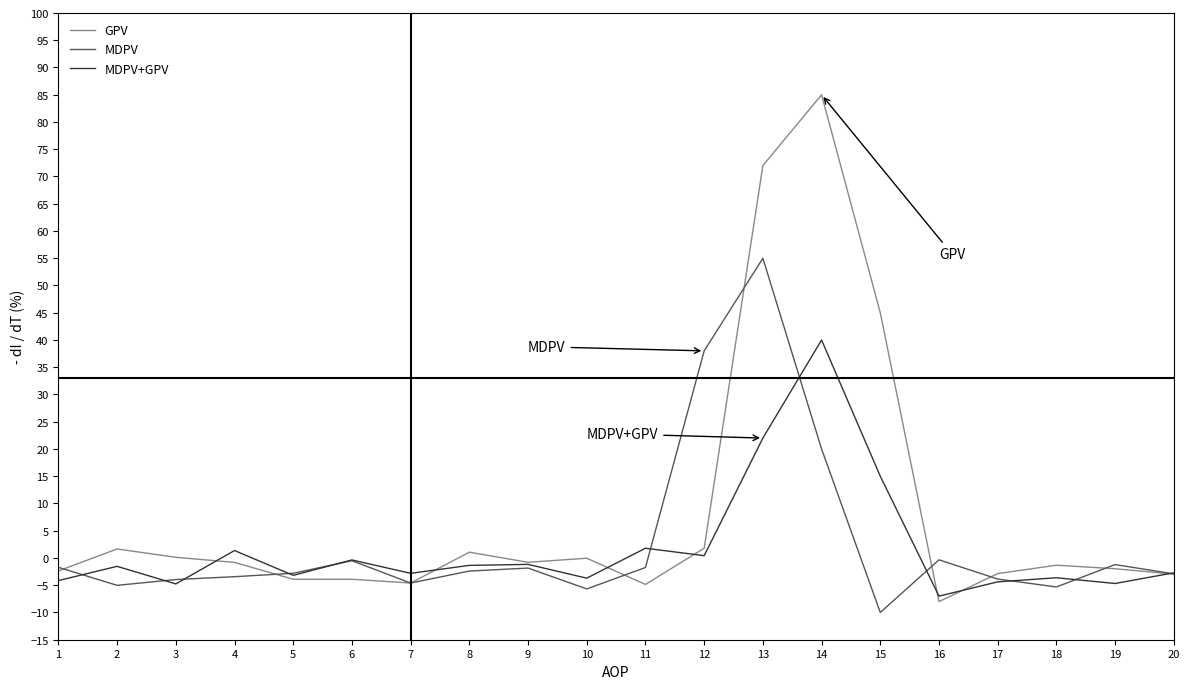

The value of GPV at 15 is 45.0. True or false?

True